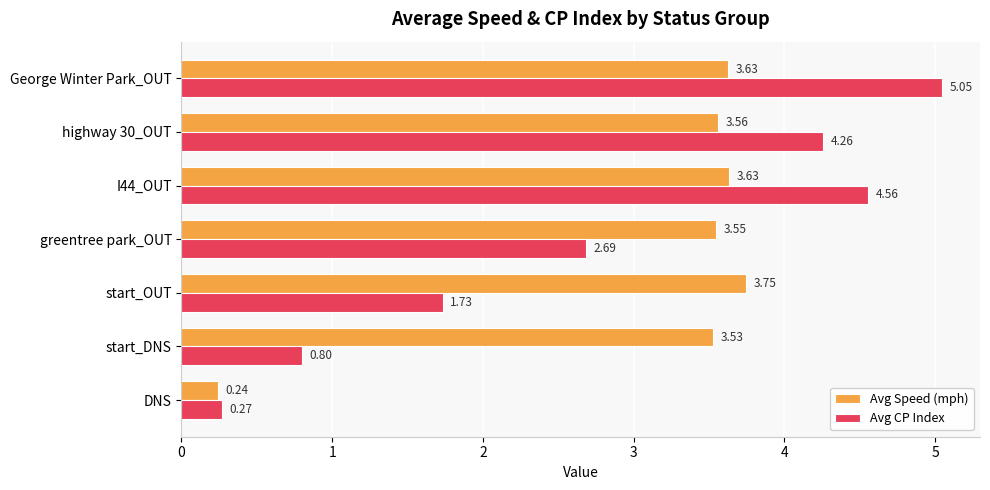

What is the sum of the Avg CP Index values at DNS and highway 30_OUT?

4.5